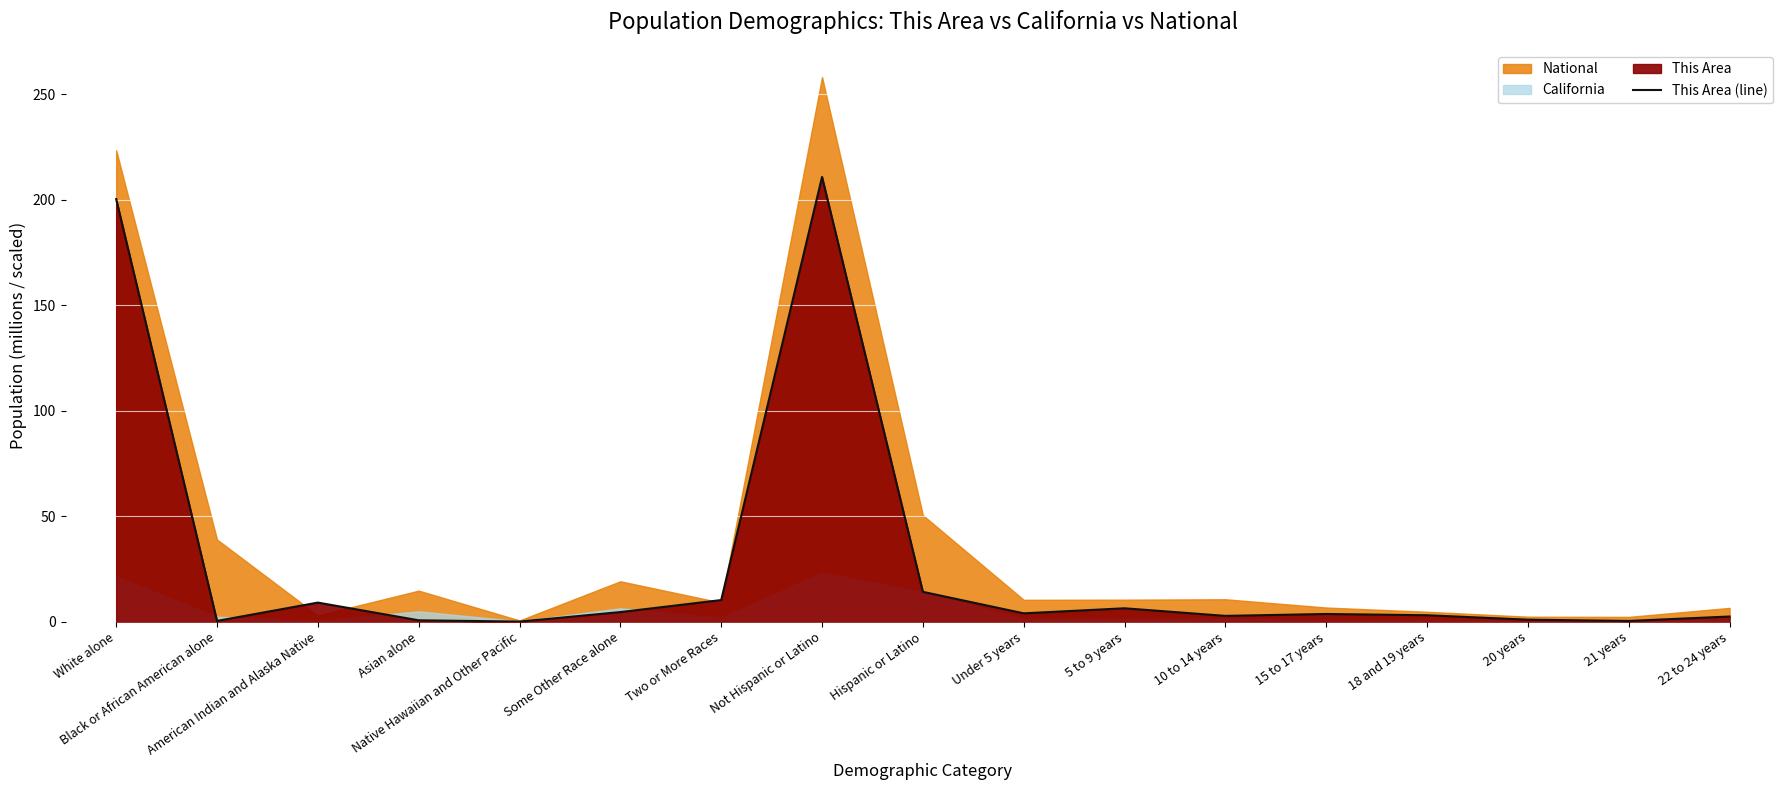

Which category has the highest value in the This Area (line) series?

Not Hispanic or Latino